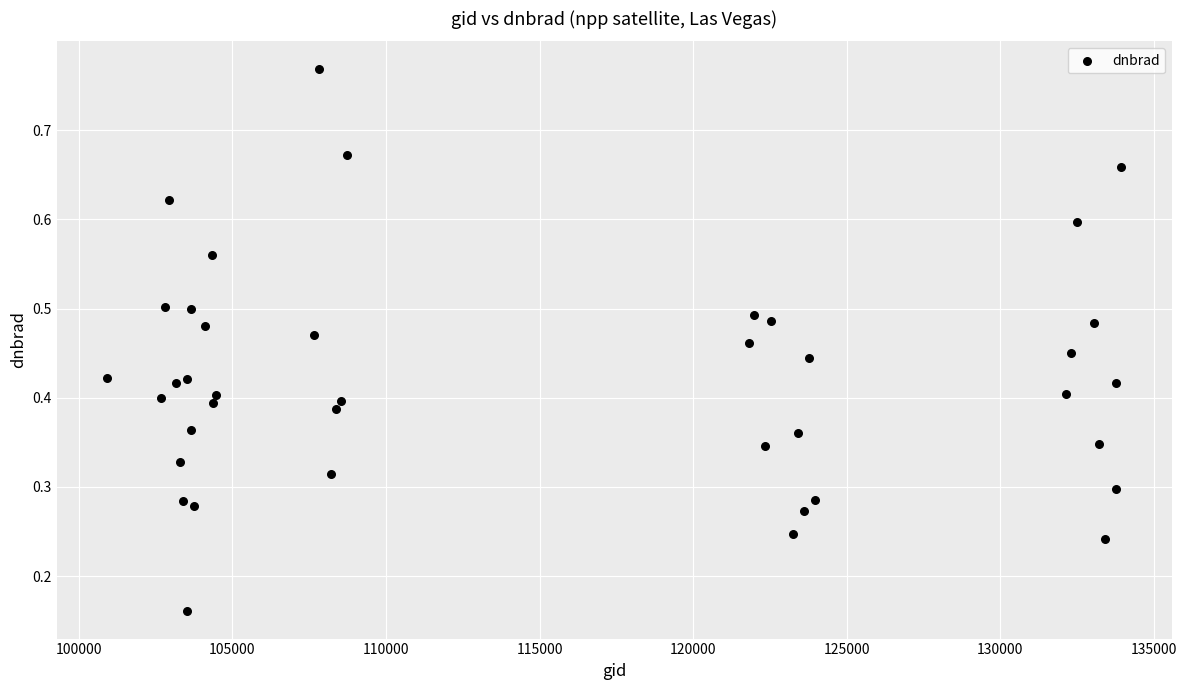

What is the range of X values (max minus min)?

33016.0